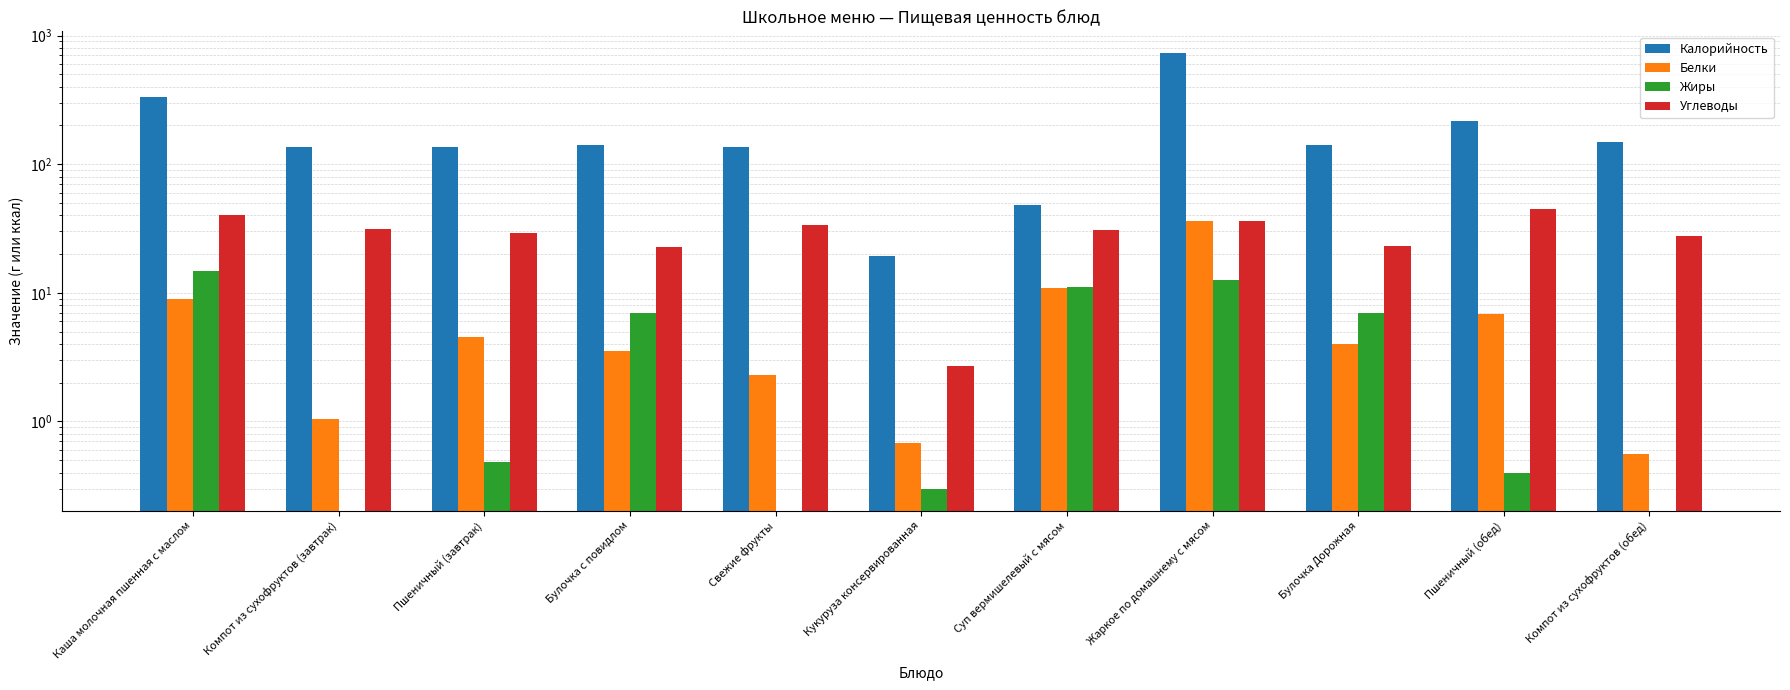

What are all the series names shown in the legend?

Калорийность, Белки, Жиры, Углеводы